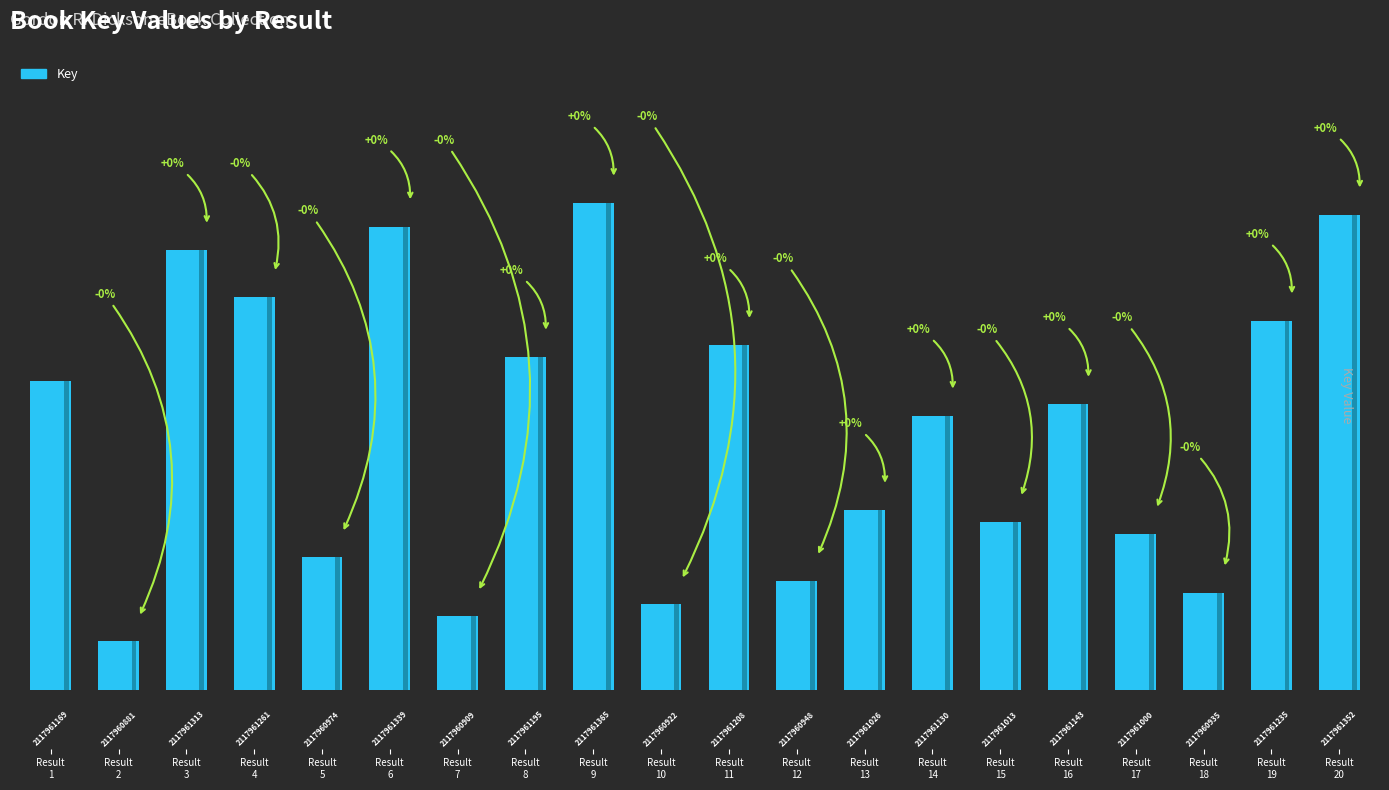

At which category does the chart reach its minimum across all series?

Result
2